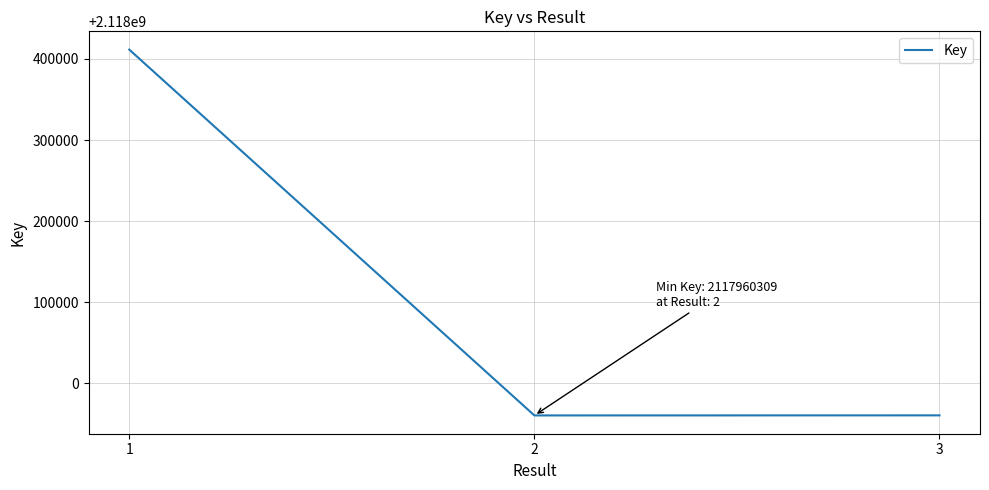

What is the approximate value at 3, to the nearest 10?

2117960400